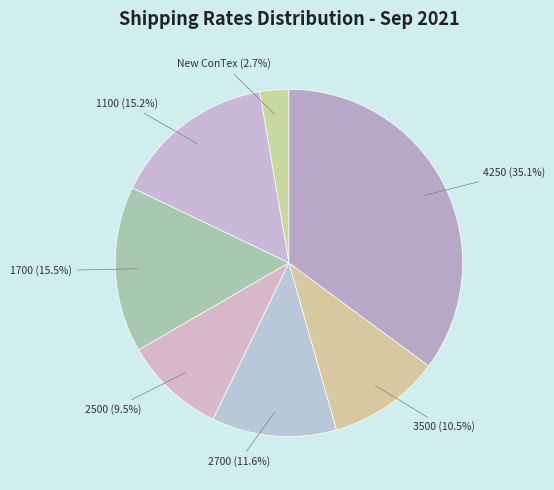

Count the number of slices in the pie.

7